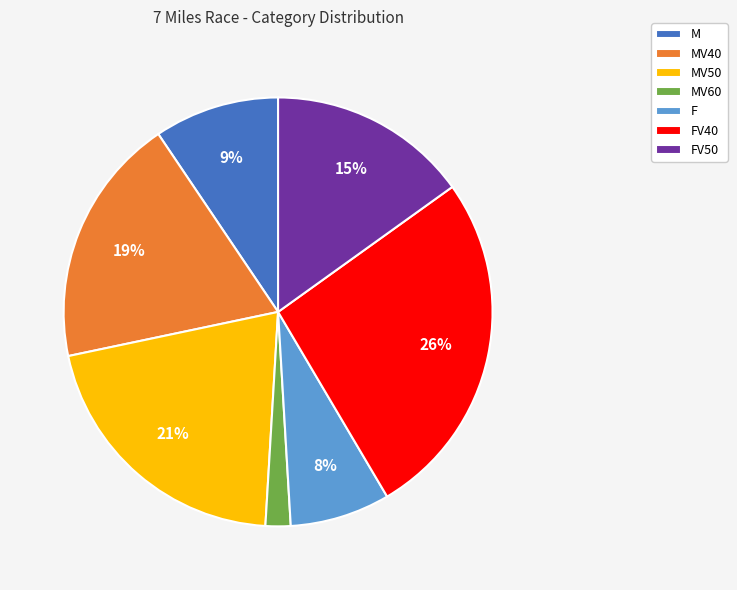

Count the number of slices in the pie.

7